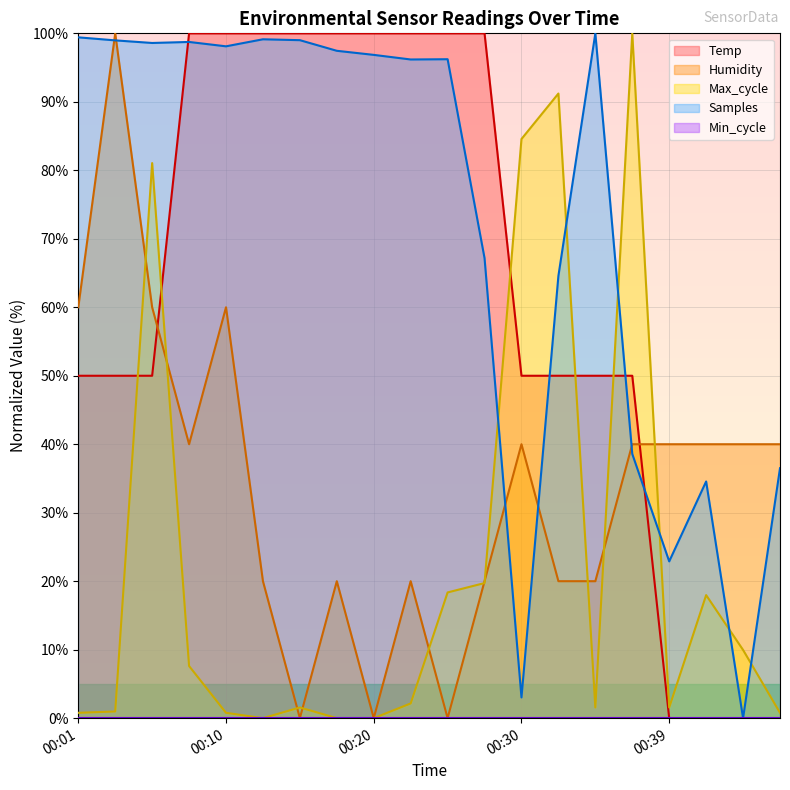

What is the average value of the Temp series?

62.5